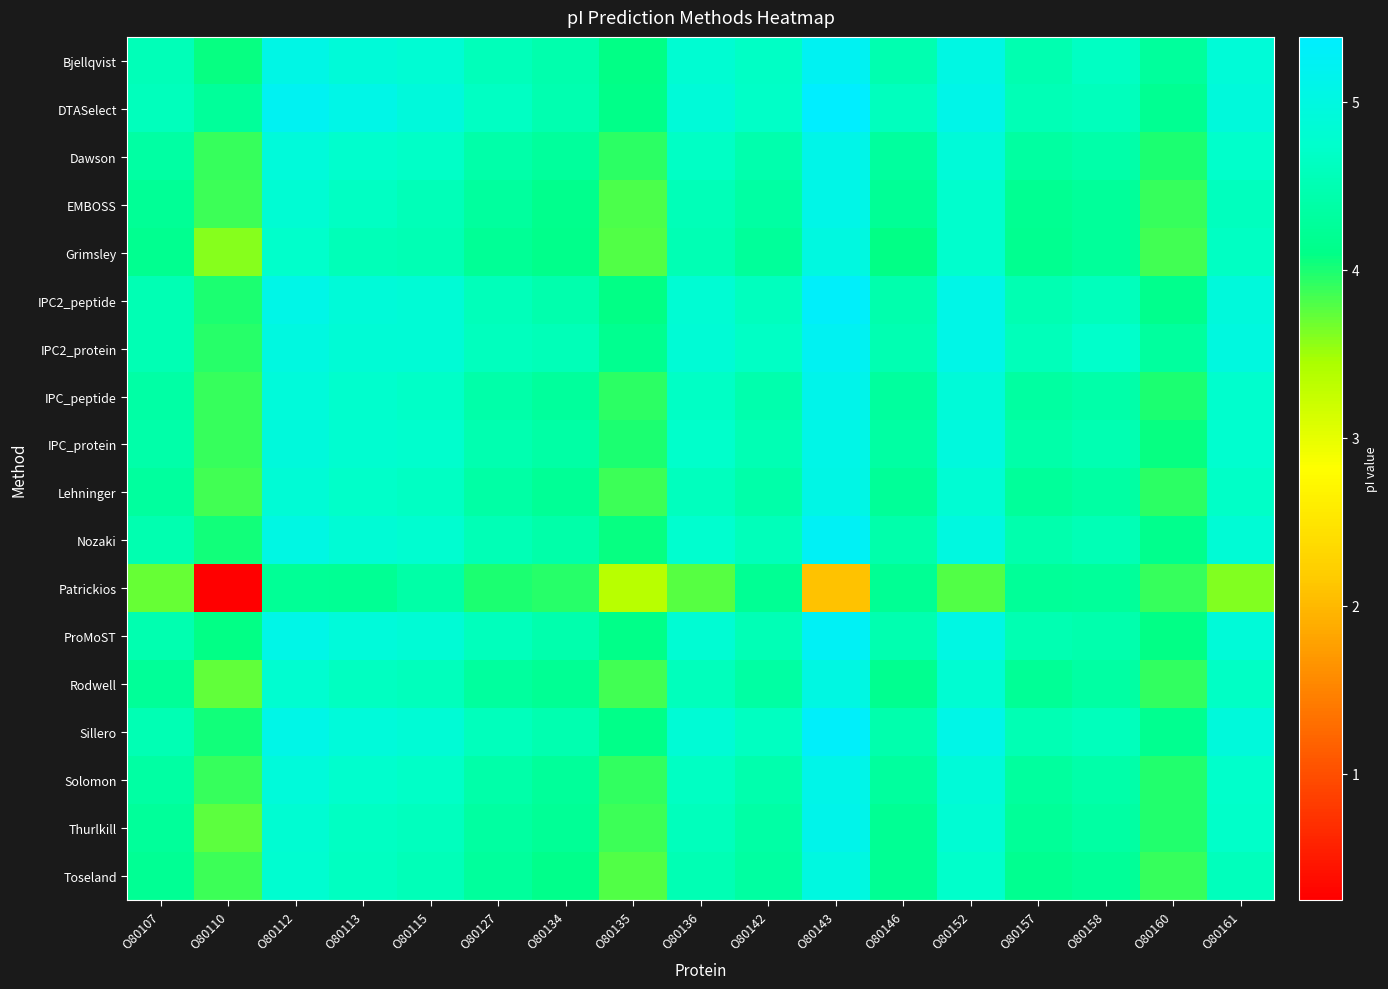

Reading right to left, list all the values displayed in this chart.

Bjellqvist: O80161=4.9	O80160=4.3	O80158=4.7	O80157=4.5	O80152=5.0	O80146=4.5	O80143=5.2	O80142=4.7	O80136=4.8	O80135=4.1	O80134=4.4	O80127=4.6	O80115=4.8	O80113=4.9	O80112=5.1	O80110=4.1	O80107=4.5
DTASelect: O80161=4.9	O80160=4.2	O80158=4.6	O80157=4.5	O80152=5.1	O80146=4.6	O80143=5.4	O80142=4.7	O80136=4.9	O80135=4.1	O80134=4.5	O80127=4.7	O80115=4.9	O80113=5.1	O80112=5.2	O80110=4.3	O80107=4.6
Dawson: O80161=4.7	O80160=4.0	O80158=4.4	O80157=4.3	O80152=4.9	O80146=4.3	O80143=5.1	O80142=4.5	O80136=4.7	O80135=3.9	O80134=4.3	O80127=4.4	O80115=4.7	O80113=4.7	O80112=4.9	O80110=3.9	O80107=4.4
EMBOSS: O80161=4.6	O80160=3.9	O80158=4.3	O80157=4.2	O80152=4.7	O80146=4.2	O80143=5.1	O80142=4.3	O80136=4.5	O80135=3.8	O80134=4.2	O80127=4.3	O80115=4.6	O80113=4.7	O80112=4.8	O80110=3.9	O80107=4.2
Grimsley: O80161=4.6	O80160=3.8	O80158=4.3	O80157=4.2	O80152=4.8	O80146=4.1	O80143=5.0	O80142=4.3	O80136=4.5	O80135=3.8	O80134=4.1	O80127=4.2	O80115=4.5	O80113=4.5	O80112=4.7	O80110=3.6	O80107=4.2
IPC2_peptide: O80161=4.9	O80160=4.2	O80158=4.6	O80157=4.5	O80152=5.1	O80146=4.4	O80143=5.3	O80142=4.6	O80136=4.8	O80135=4.1	O80134=4.5	O80127=4.6	O80115=4.9	O80113=4.9	O80112=5.1	O80110=4.0	O80107=4.5
IPC2_protein: O80161=5.0	O80160=4.3	O80158=4.7	O80157=4.6	O80152=5.1	O80146=4.5	O80143=5.2	O80142=4.7	O80136=4.9	O80135=4.2	O80134=4.6	O80127=4.6	O80115=4.9	O80113=4.9	O80112=5.0	O80110=3.9	O80107=4.5
IPC_peptide: O80161=4.7	O80160=4.0	O80158=4.4	O80157=4.3	O80152=4.9	O80146=4.3	O80143=5.1	O80142=4.5	O80136=4.7	O80135=3.9	O80134=4.3	O80127=4.4	O80115=4.7	O80113=4.7	O80112=4.9	O80110=3.9	O80107=4.4
IPC_protein: O80161=4.8	O80160=4.1	O80158=4.5	O80157=4.4	O80152=5.0	O80146=4.4	O80143=5.1	O80142=4.5	O80136=4.7	O80135=4.0	O80134=4.4	O80127=4.5	O80115=4.8	O80113=4.8	O80112=4.9	O80110=3.9	O80107=4.4
Lehninger: O80161=4.7	O80160=3.9	O80158=4.4	O80157=4.3	O80152=4.8	O80146=4.3	O80143=5.1	O80142=4.4	O80136=4.6	O80135=3.9	O80134=4.2	O80127=4.4	O80115=4.6	O80113=4.7	O80112=4.9	O80110=3.8	O80107=4.3
Nozaki: O80161=4.9	O80160=4.2	O80158=4.5	O80157=4.4	O80152=5.0	O80146=4.4	O80143=5.2	O80142=4.6	O80136=4.8	O80135=4.1	O80134=4.4	O80127=4.5	O80115=4.8	O80113=4.9	O80112=5.0	O80110=4.0	O80107=4.5
Patrickios: O80161=3.6	O80160=3.9	O80158=4.3	O80157=4.3	O80152=3.8	O80146=4.2	O80143=2.1	O80142=4.2	O80136=3.8	O80135=3.4	O80134=3.9	O80127=4.0	O80115=4.4	O80113=4.2	O80112=4.2	O80110=0.2	O80107=3.7
ProMoST: O80161=4.9	O80160=4.1	O80158=4.5	O80157=4.5	O80152=5.0	O80146=4.5	O80143=5.2	O80142=4.5	O80136=4.8	O80135=4.1	O80134=4.5	O80127=4.6	O80115=4.9	O80113=4.9	O80112=5.1	O80110=4.1	O80107=4.5
Rodwell: O80161=4.7	O80160=3.9	O80158=4.3	O80157=4.2	O80152=4.8	O80146=4.2	O80143=5.0	O80142=4.4	O80136=4.6	O80135=3.8	O80134=4.2	O80127=4.3	O80115=4.6	O80113=4.6	O80112=4.8	O80110=3.7	O80107=4.3
Sillero: O80161=4.9	O80160=4.2	O80158=4.6	O80157=4.5	O80152=5.1	O80146=4.5	O80143=5.3	O80142=4.6	O80136=4.9	O80135=4.1	O80134=4.5	O80127=4.6	O80115=4.9	O80113=4.9	O80112=5.1	O80110=4.0	O80107=4.5
Solomon: O80161=4.7	O80160=4.0	O80158=4.4	O80157=4.3	O80152=4.9	O80146=4.3	O80143=5.1	O80142=4.5	O80136=4.7	O80135=3.9	O80134=4.3	O80127=4.4	O80115=4.7	O80113=4.7	O80112=4.9	O80110=3.9	O80107=4.4
Thurlkill: O80161=4.7	O80160=4.0	O80158=4.4	O80157=4.3	O80152=4.8	O80146=4.2	O80143=5.1	O80142=4.4	O80136=4.6	O80135=3.9	O80134=4.2	O80127=4.3	O80115=4.6	O80113=4.6	O80112=4.8	O80110=3.8	O80107=4.3
Toseland: O80161=4.6	O80160=3.9	O80158=4.3	O80157=4.2	O80152=4.7	O80146=4.2	O80143=5.0	O80142=4.3	O80136=4.5	O80135=3.8	O80134=4.1	O80127=4.3	O80115=4.5	O80113=4.6	O80112=4.8	O80110=3.9	O80107=4.2